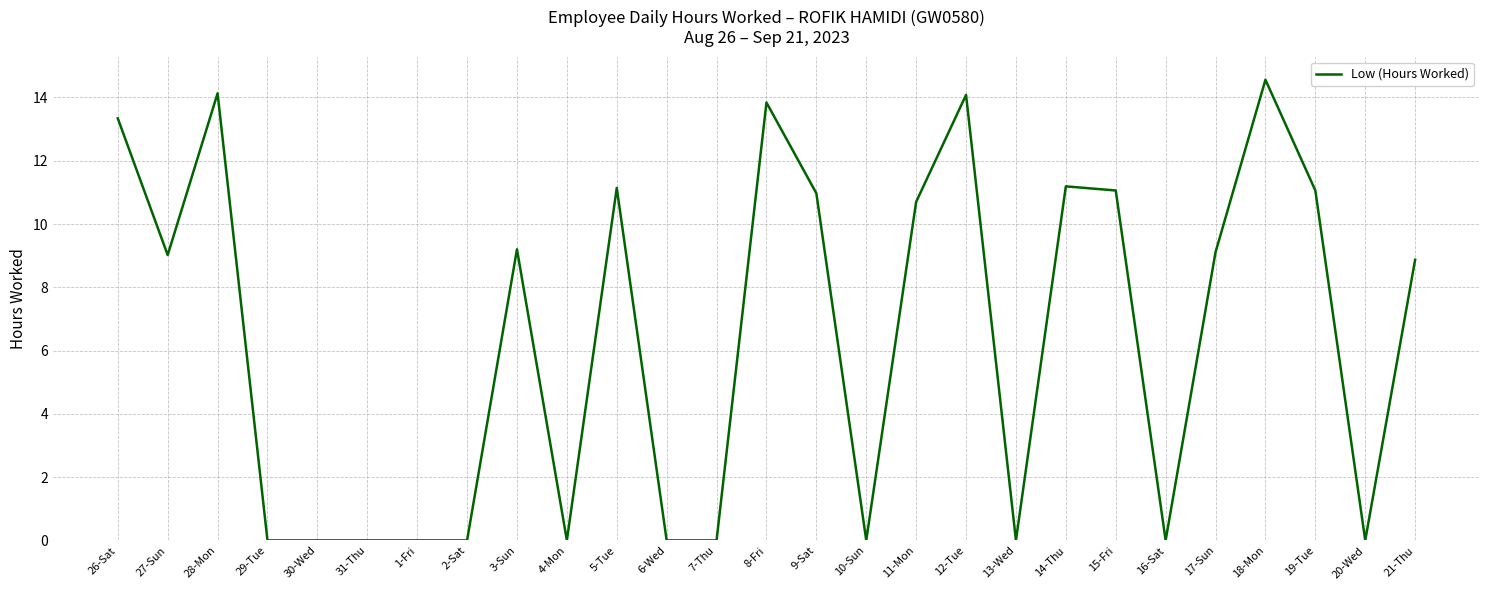

Which has a higher value, 14-Thu or 7-Thu?

14-Thu